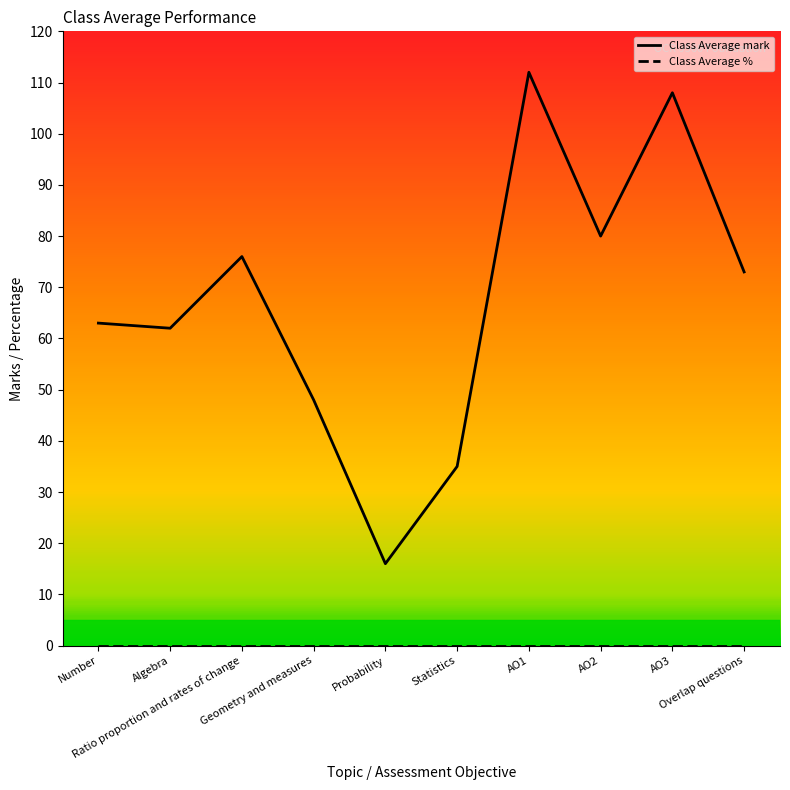

At which label is Class Average mark closest to 64?

Number